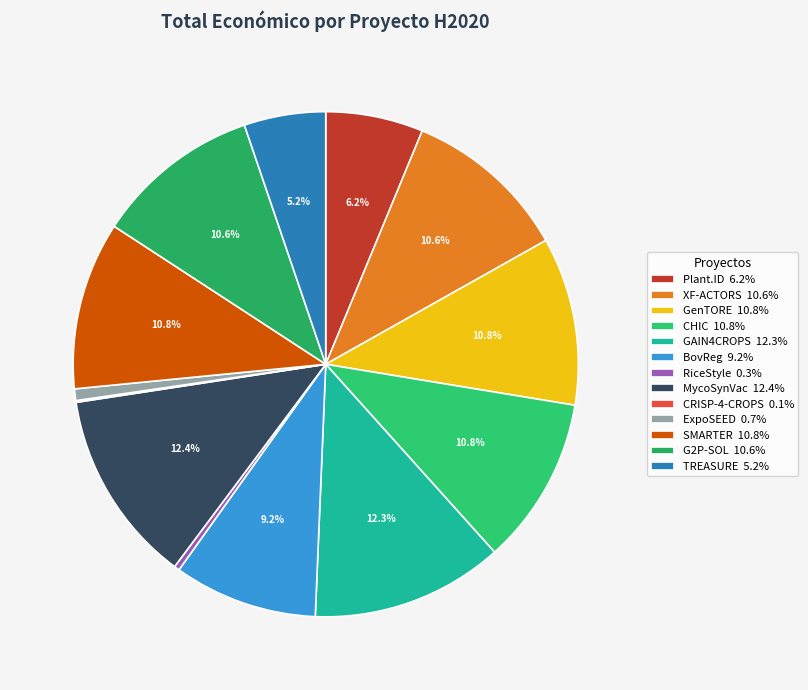

To the nearest percent, what is the difference between the largest and smallest slice percentages?

12%